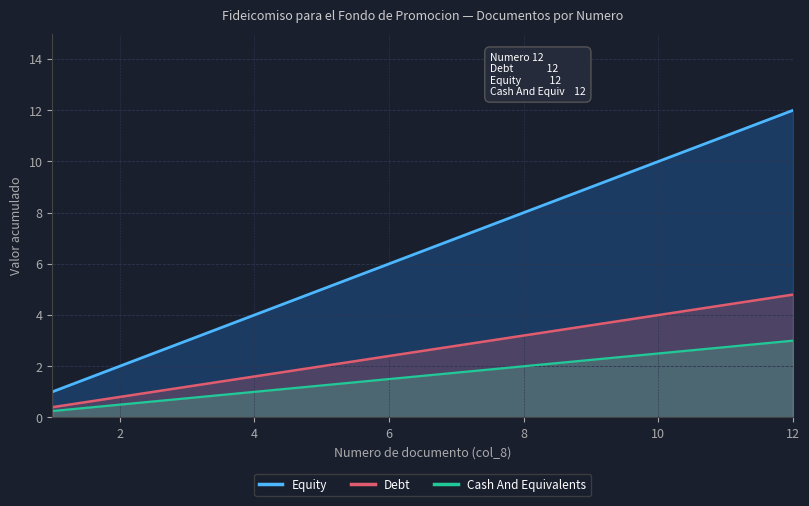

At which category is the sum across all series the highest?

12